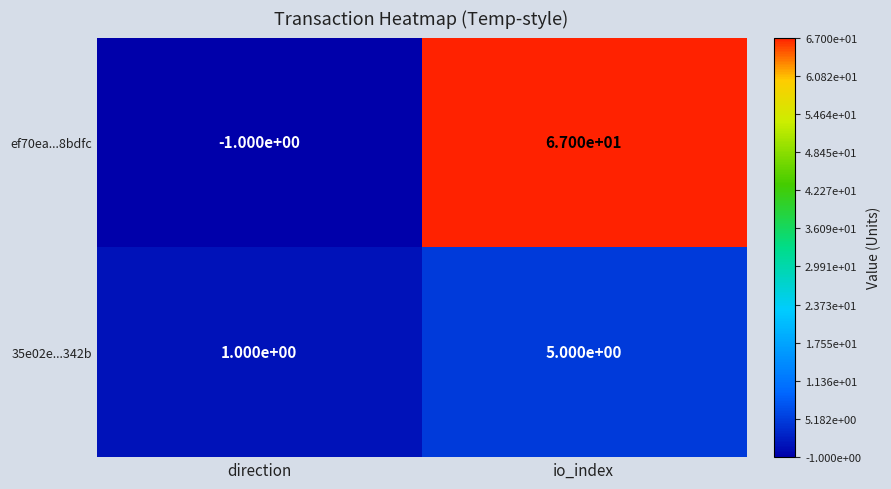

What is the sum of the 35e02e...342b values at direction and io_index?

6